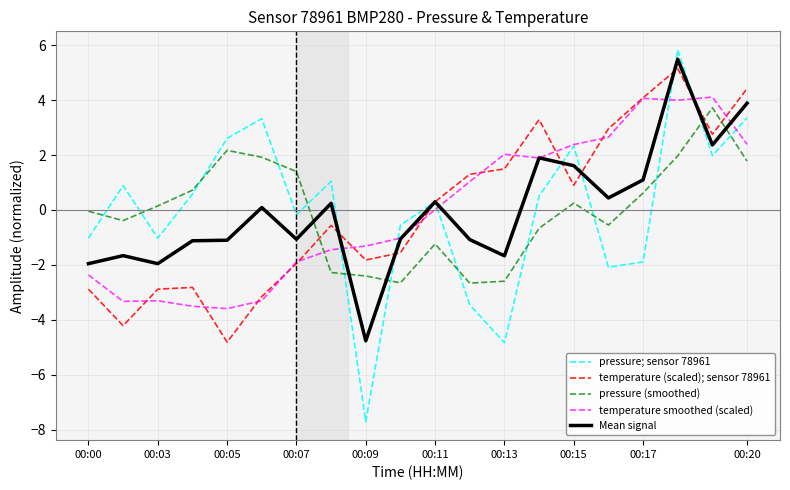

Which series has the widest spread of values?

pressure; sensor 78961